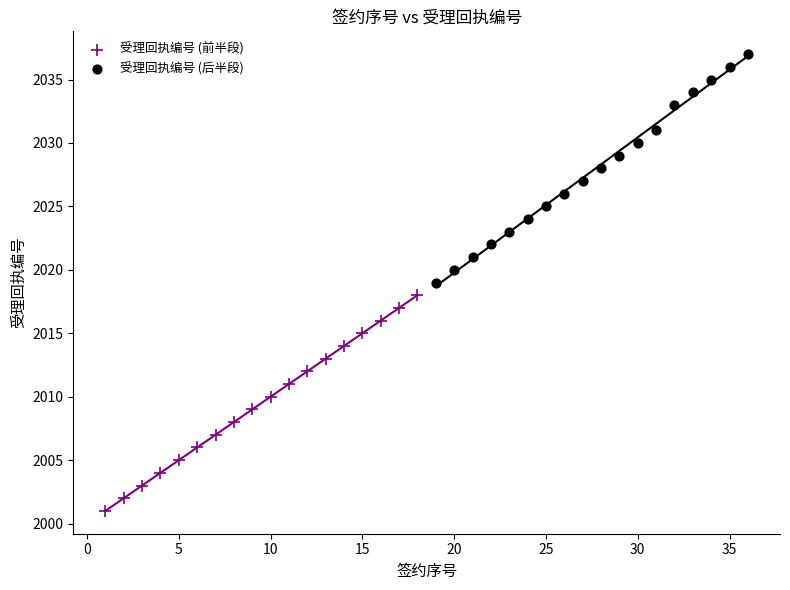

Which series contains the highest Y value?

受理回执编号 (后半段)